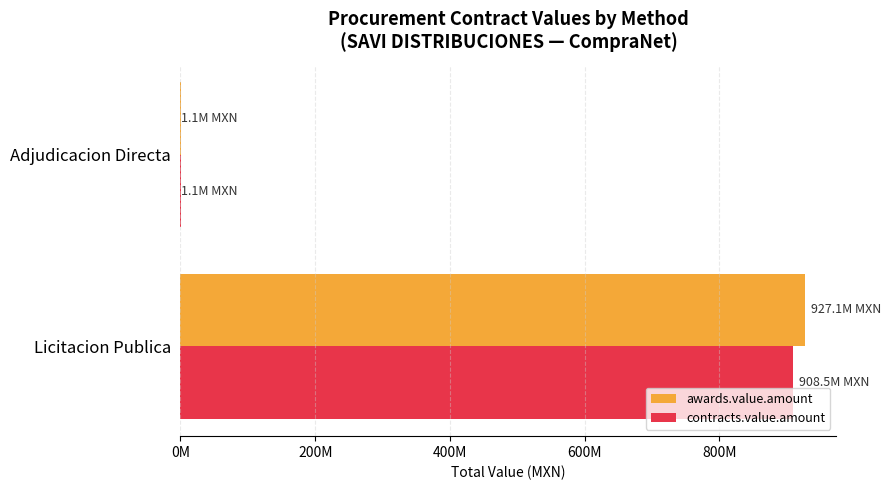

What is the greatest value displayed?

927076710.4